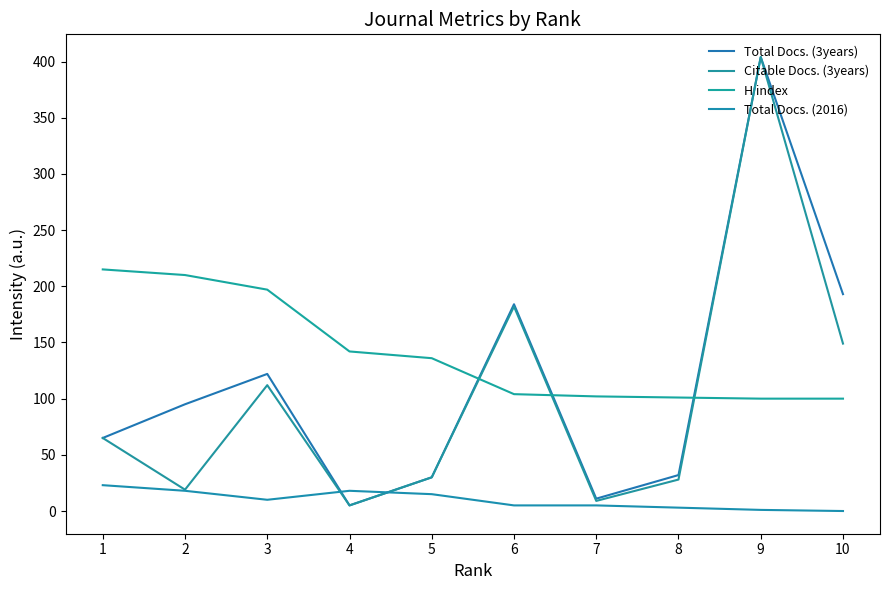

Does the chart have visible grid lines?

No